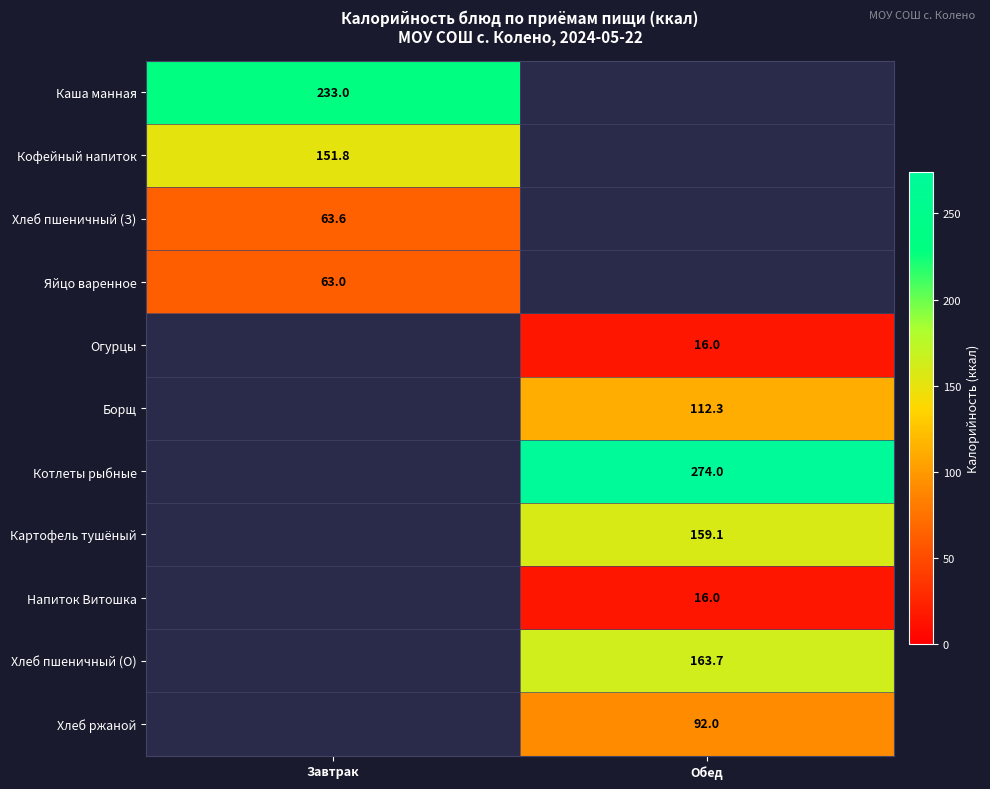

Is it true that Хлеб пшеничный (О) equals 163.7 at Обед?

True